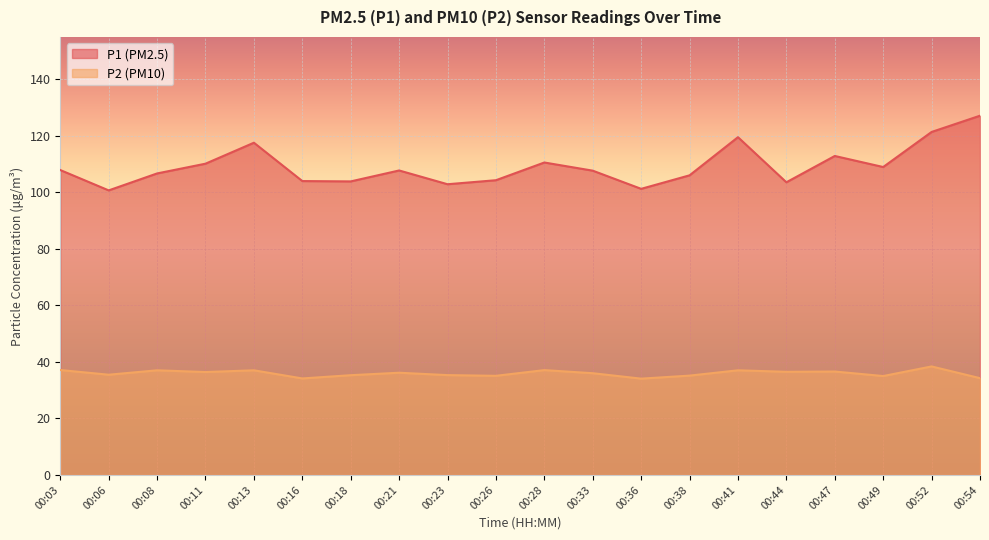

What is the average value of the P1 series?

109.2